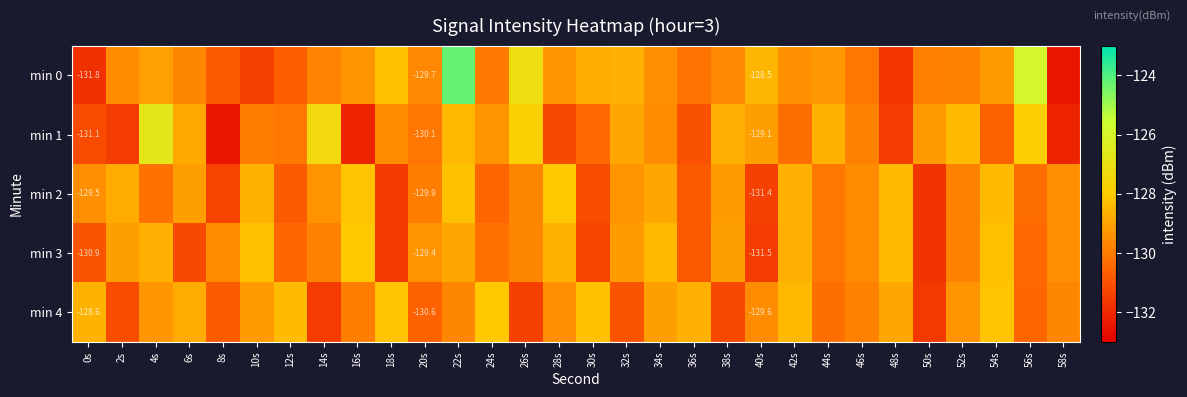

What is the sum of all min 3 values?

-3891.5